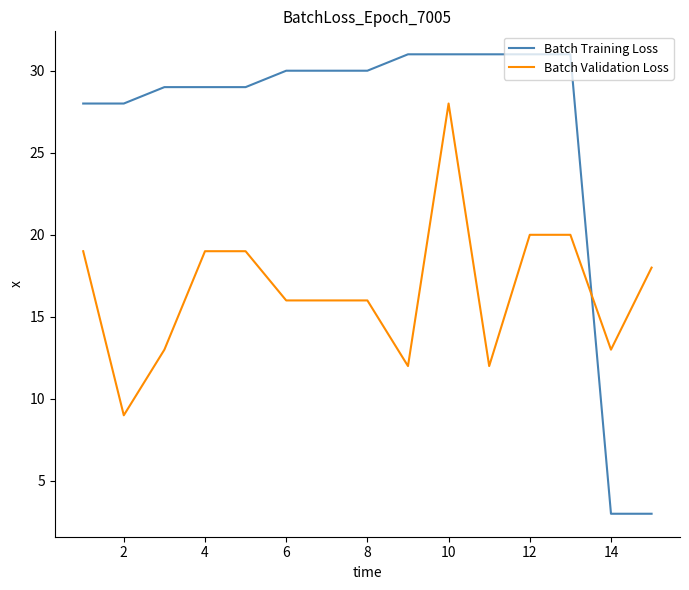

What is the difference between the maximum and minimum values in the Batch Validation Loss series?

19